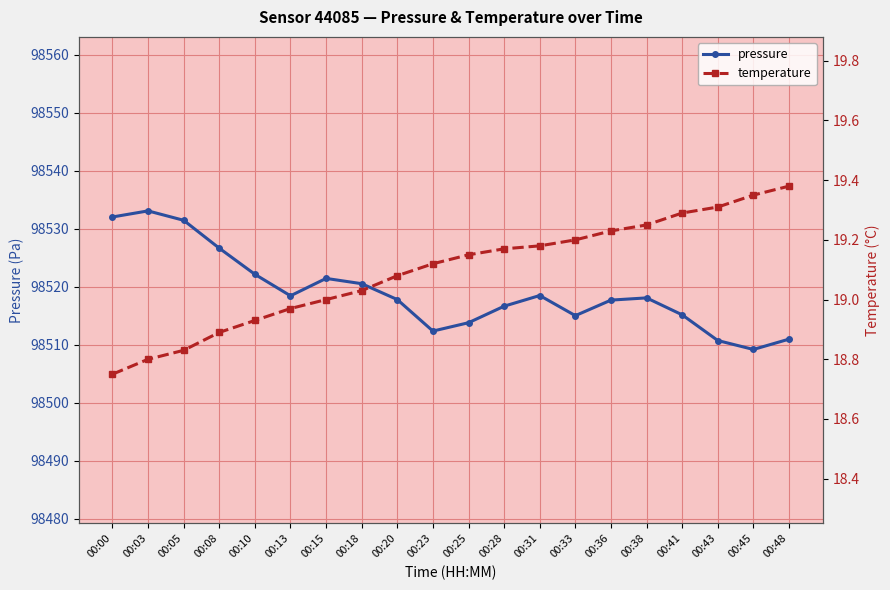

What is the sum of the temperature values at 00:45 and 00:43?

38.7